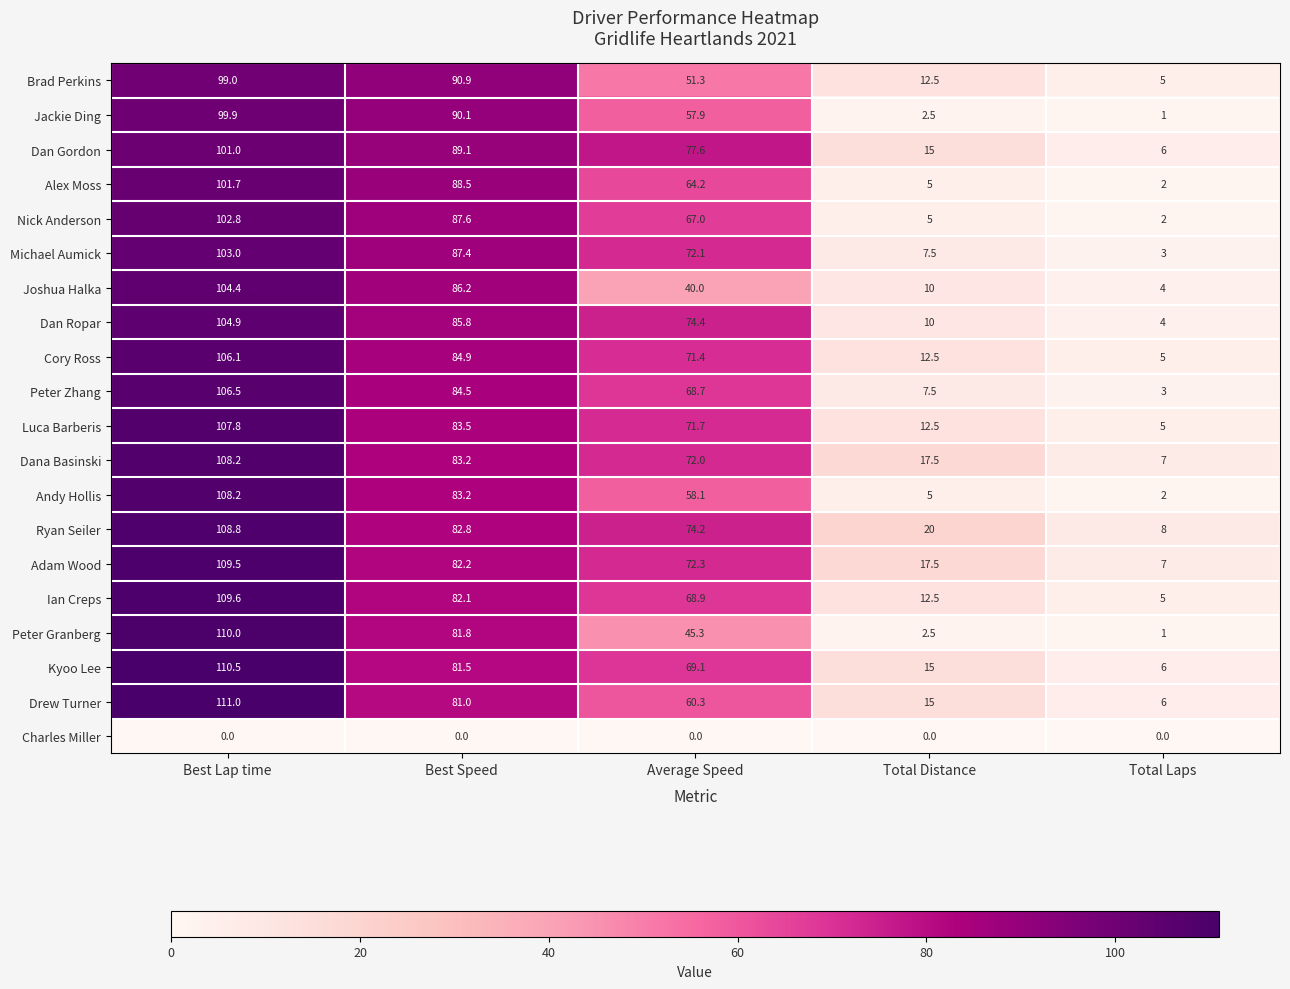

What is the difference between the maximum and minimum values in the Cory Ross series?

101.1